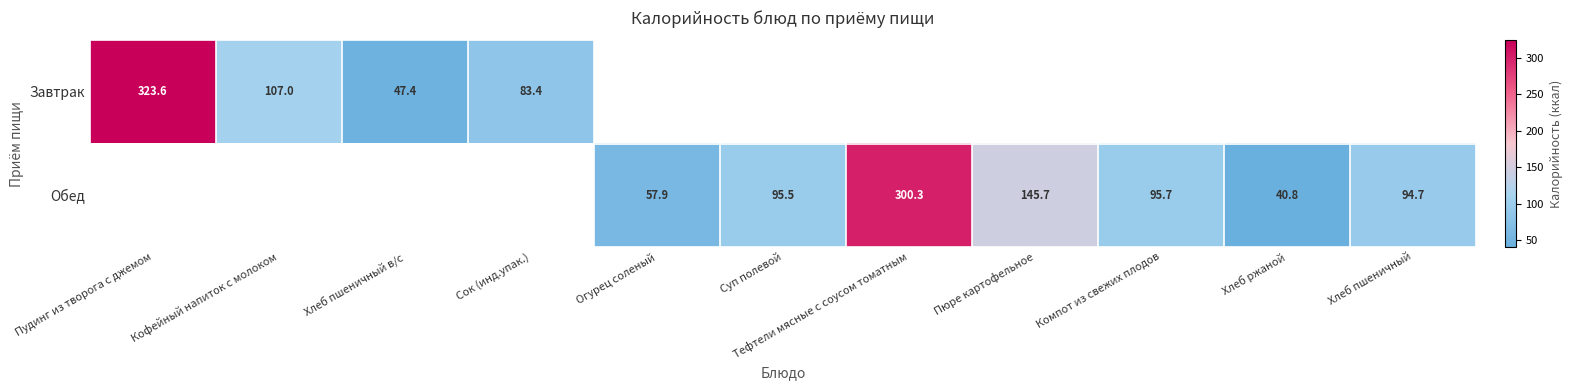

The Обед series shows 300.3 at Тефтели мясные с соусом томатным. True or false?

True